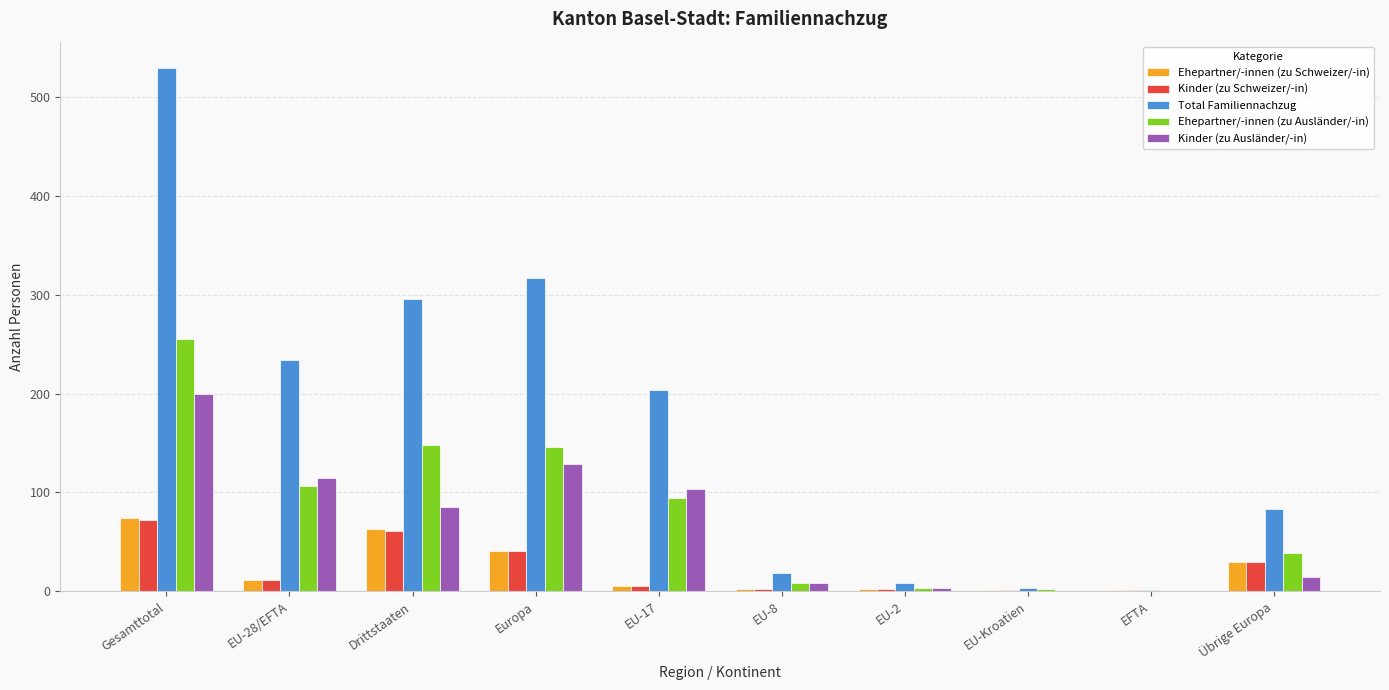

What is the difference between the Total Familiennachzug values at EU-28/EFTA and Europa?

83